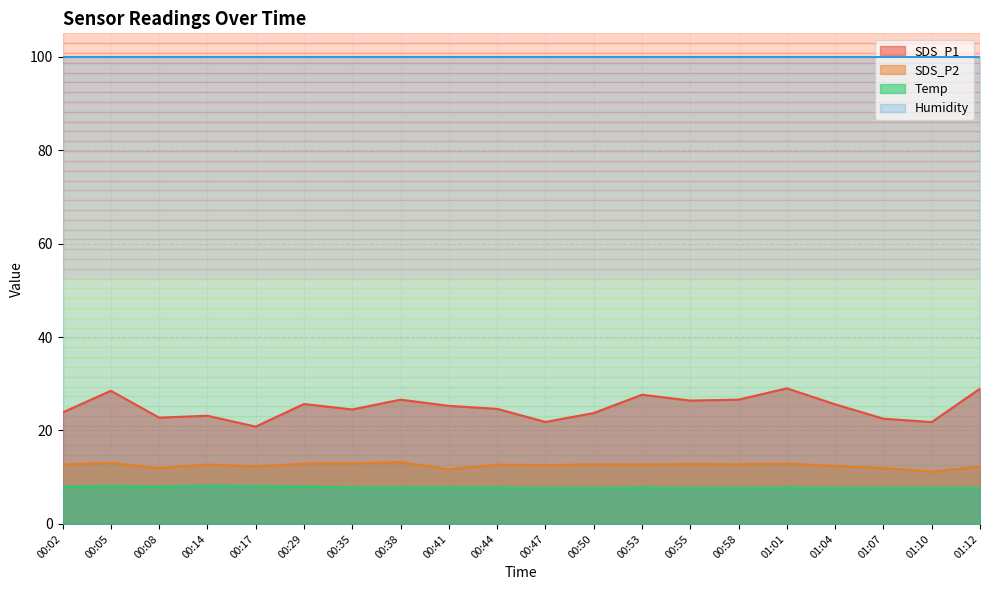

Where is SDS_P2 nearest to the value 12?

00:08